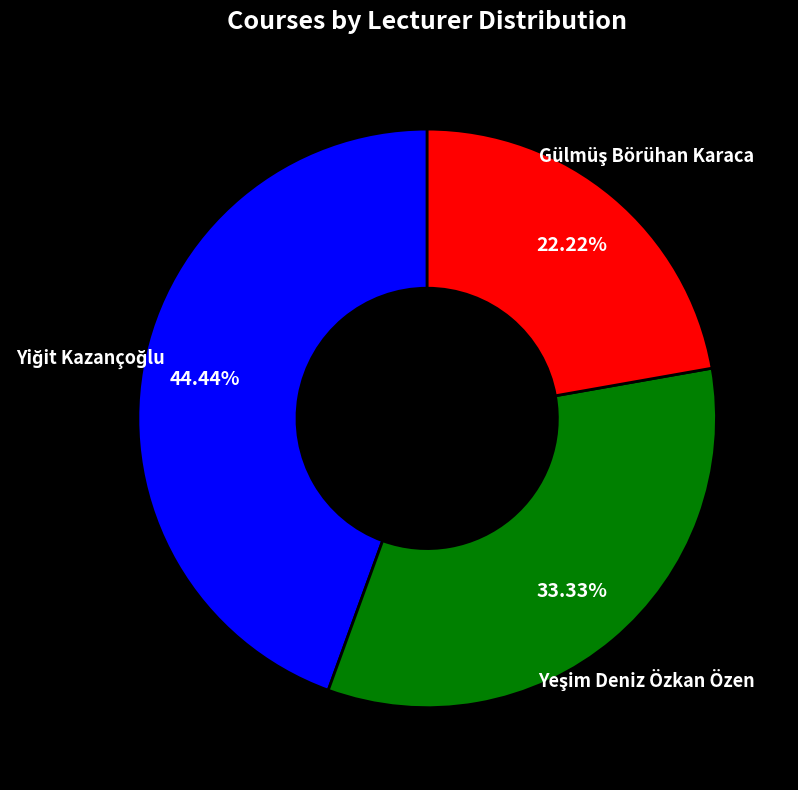

Is there a majority slice in this chart?

No